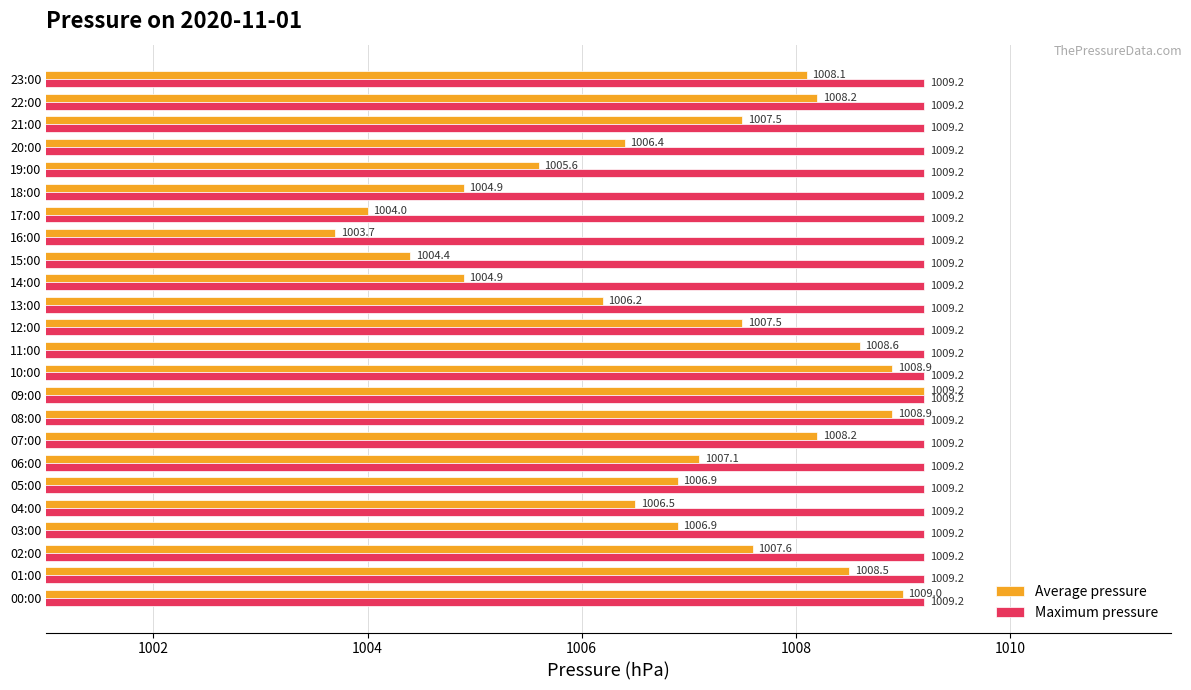

What is the minimum value for Average pressure?

1003.7